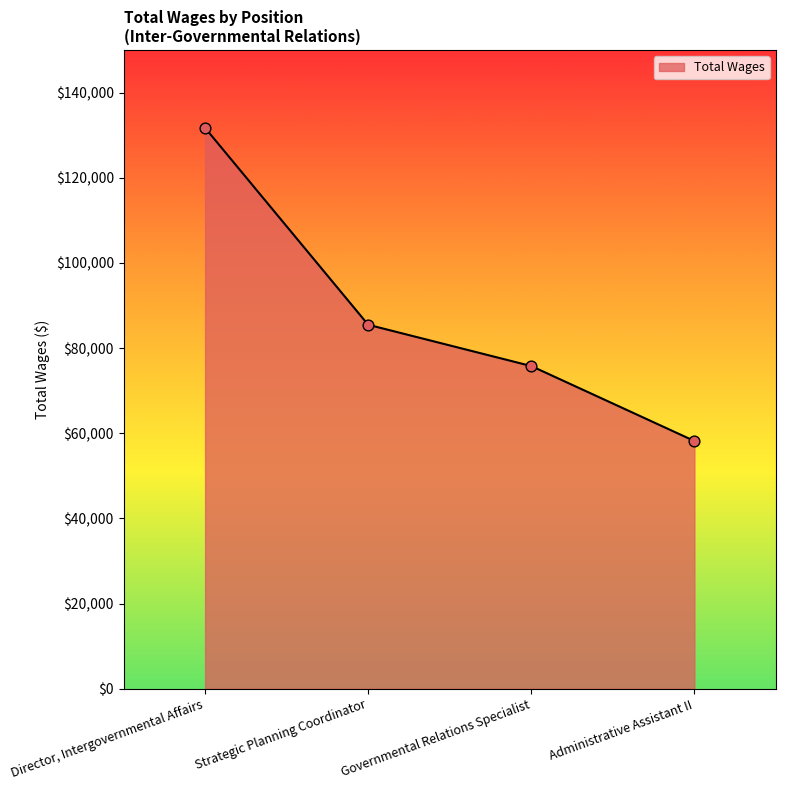

Which has a higher value, Director, Intergovernmental Affairs or Strategic Planning Coordinator?

Director, Intergovernmental Affairs